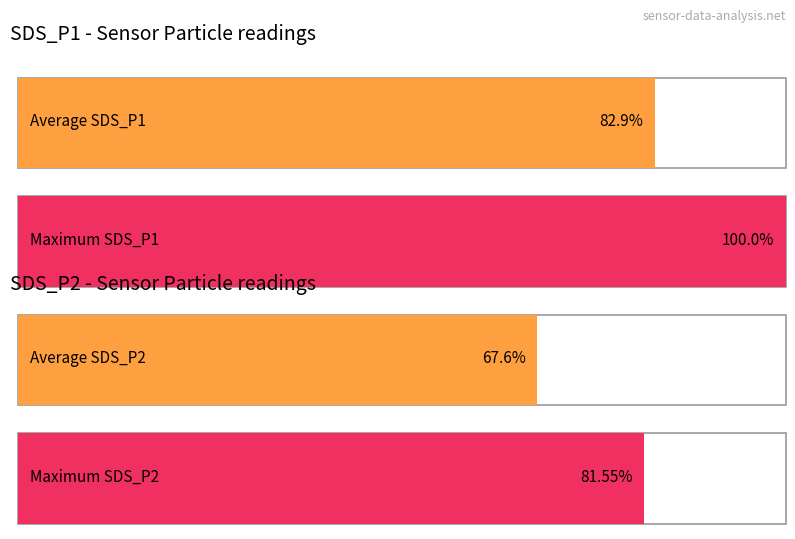

Does the chart contain any negative values?

No